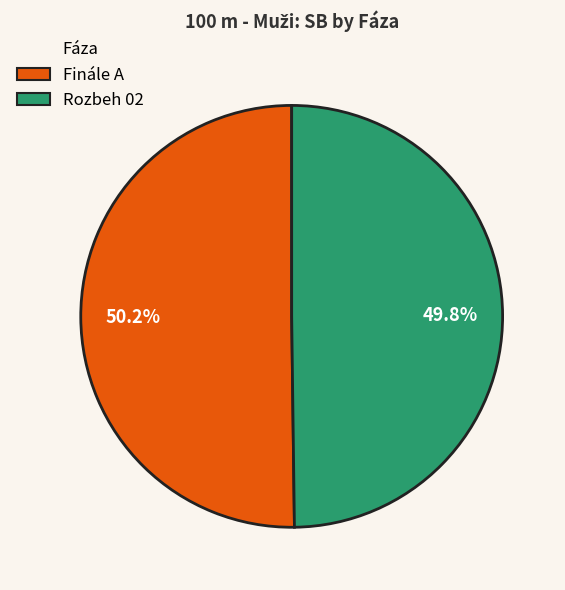

How many segments does this pie chart have?

2